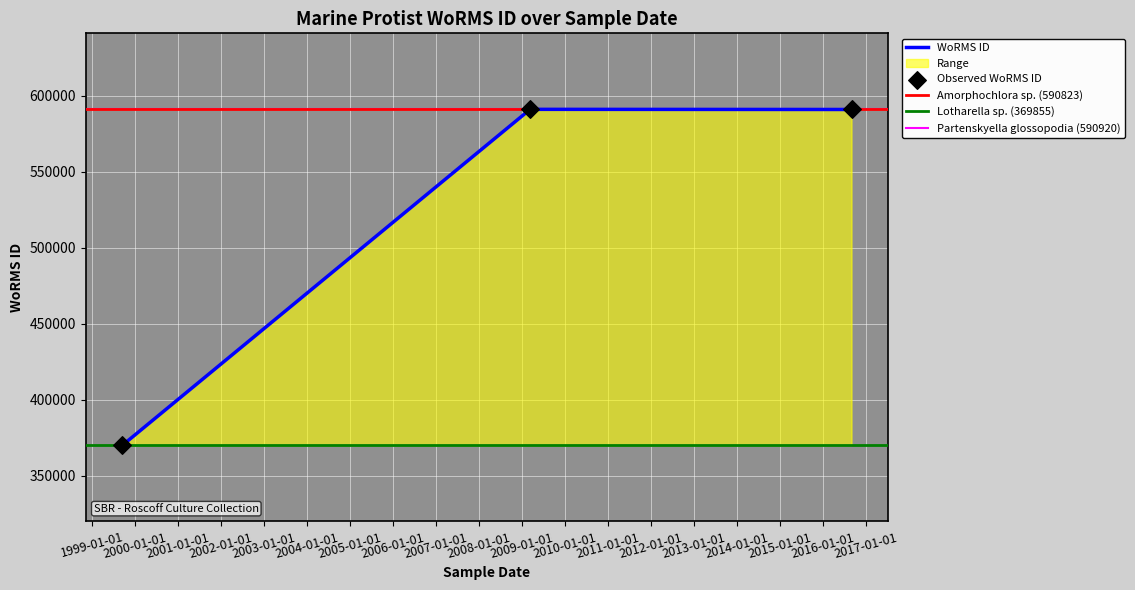

What is the change in value from 2009-03-12 to 1999-09-16?

-221065